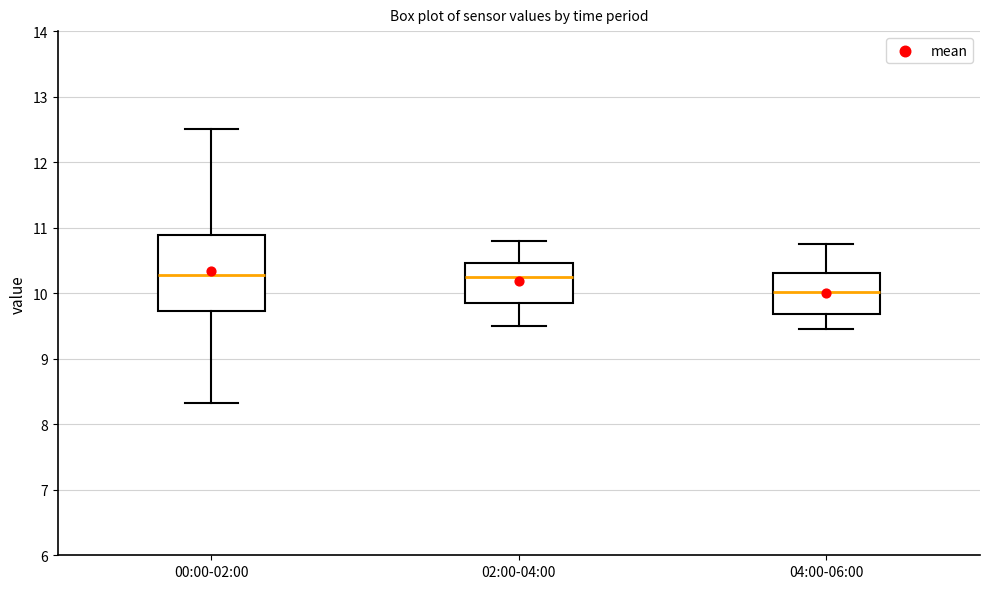

Reading left to right, read every box against the y-axis: the position of its median line, the range the box covers, and the ends of its whiskers. The values are not printed on the chart, so give them approximately, as read against the axis.

00:00-02:00: median 10.3, box 9.7 to 10.9, whiskers 8.3 to 12.5
02:00-04:00: median 10.3, box 9.9 to 10.5, whiskers 9.5 to 10.8
04:00-06:00: median 10.0, box 9.7 to 10.3, whiskers 9.5 to 10.8